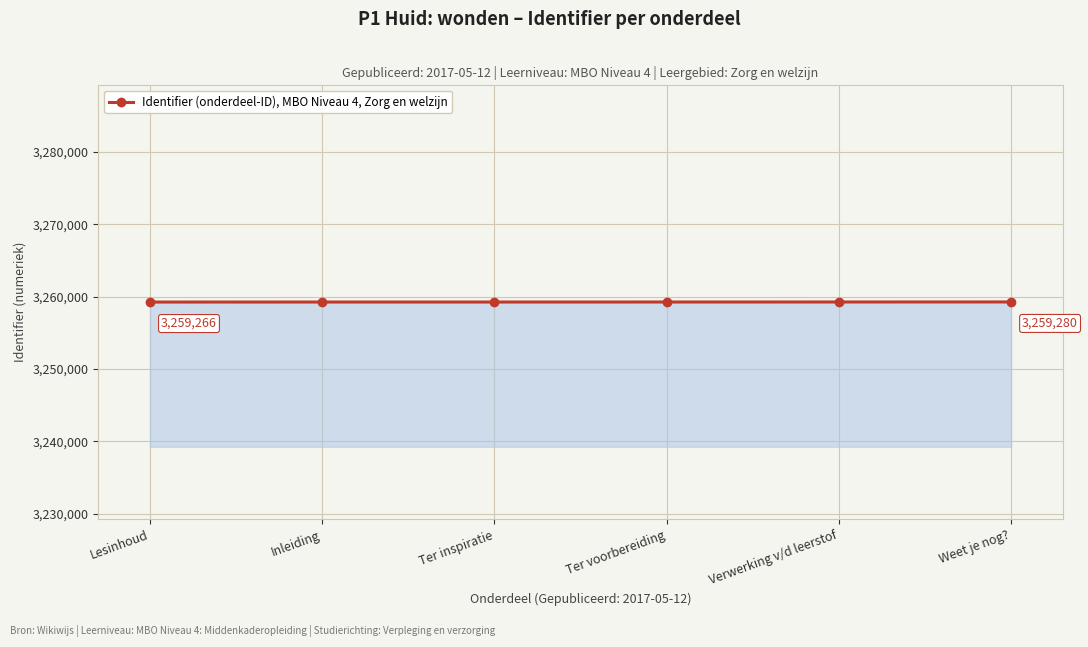

The chart shows a value of 3259269 at Ter inspiratie. True or false?

True